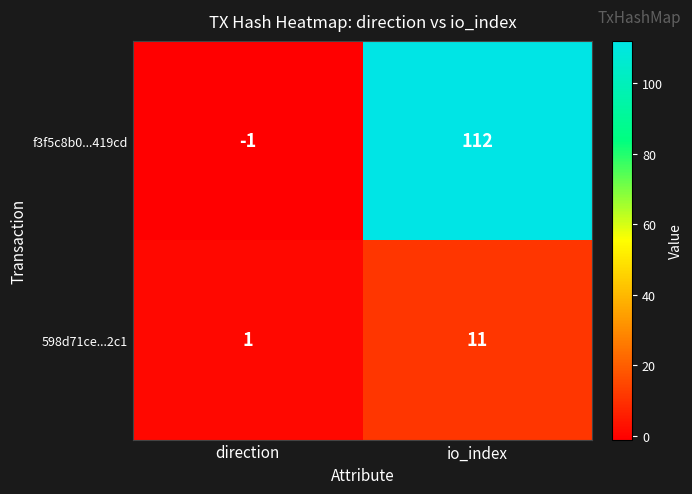

What is the sum of the 598d71ce...2c1 values at direction and io_index?

12